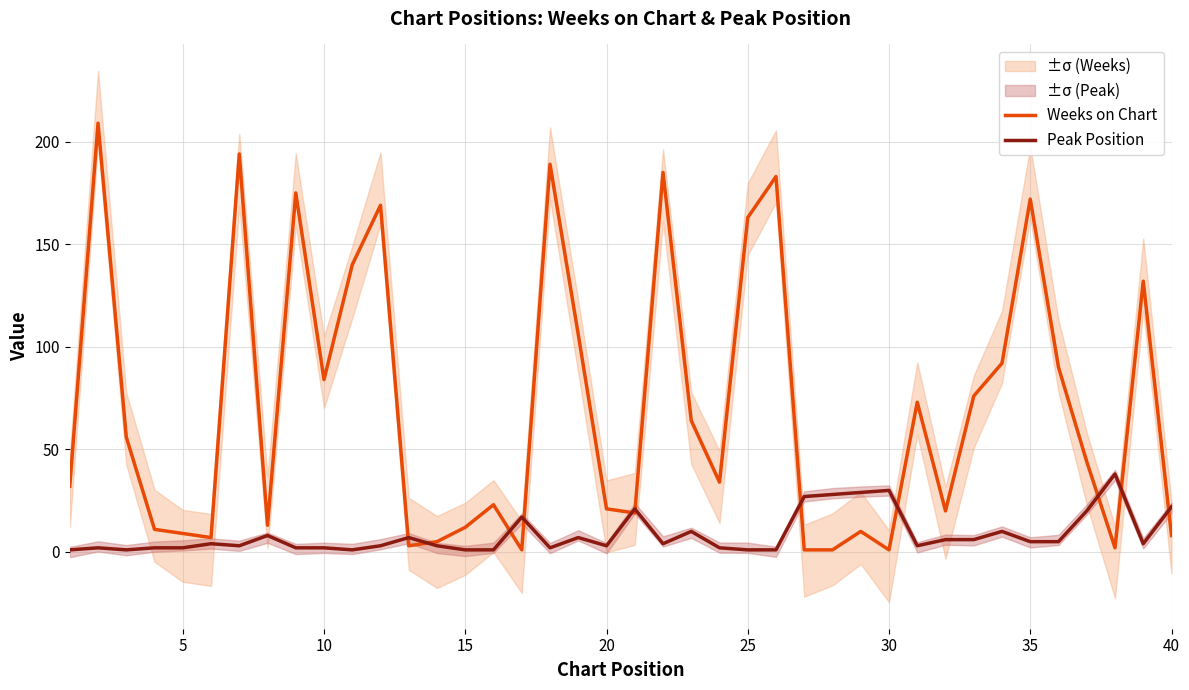

What is the minimum value shown in the chart?

1